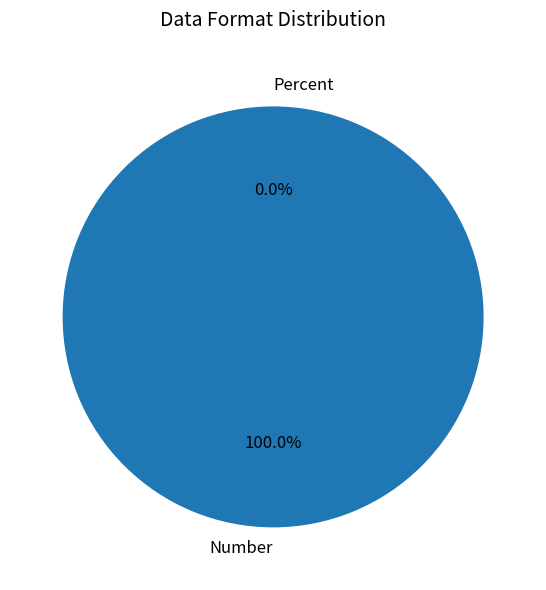

To the nearest percent, what is the difference between the Percent and Number slice percentages?

100%